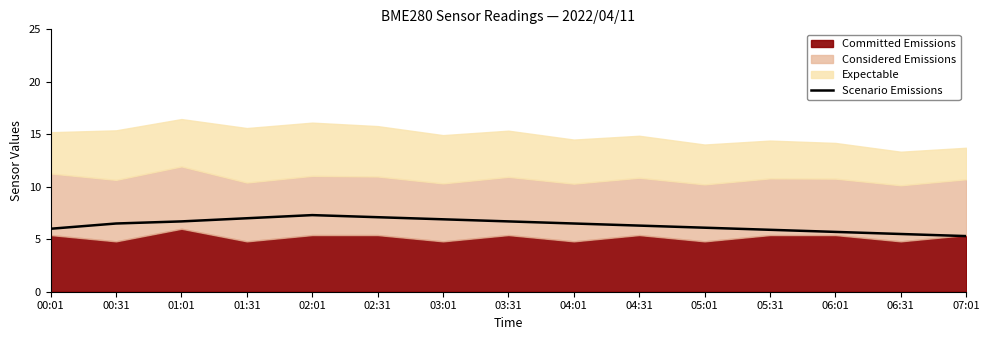

Between 07:01 and 01:01, which is larger?

01:01